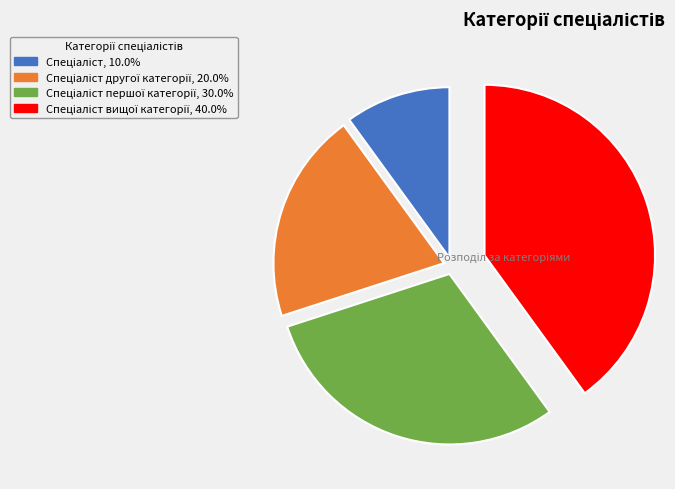

Does any single category account for the majority?

No